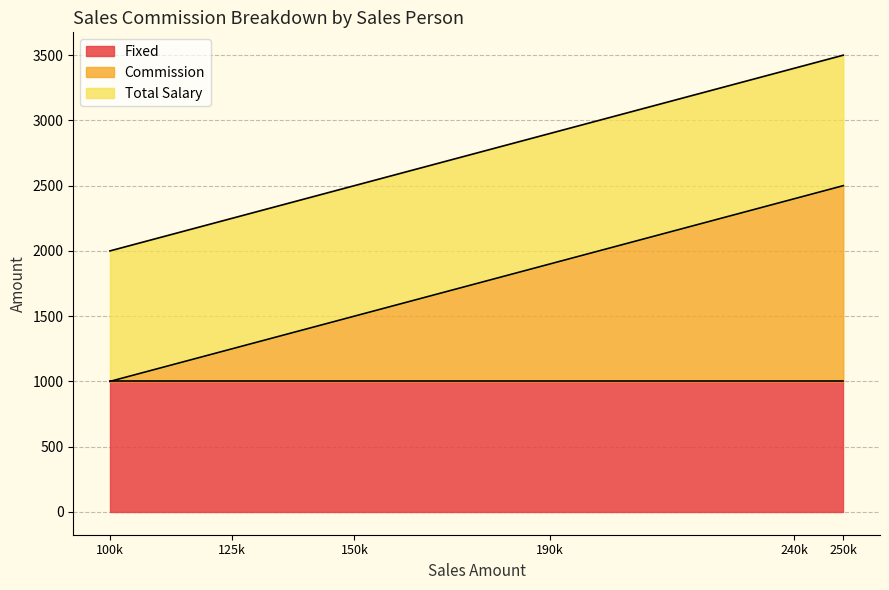

True or false: Total Salary and Commission intersect in this chart.

False